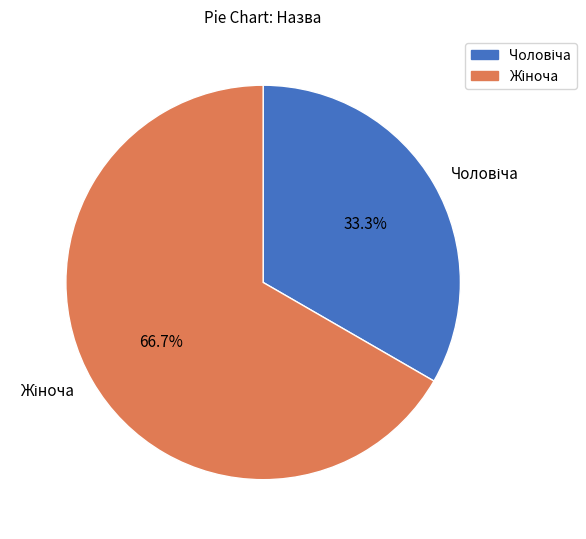

Does any single category account for the majority?

Yes